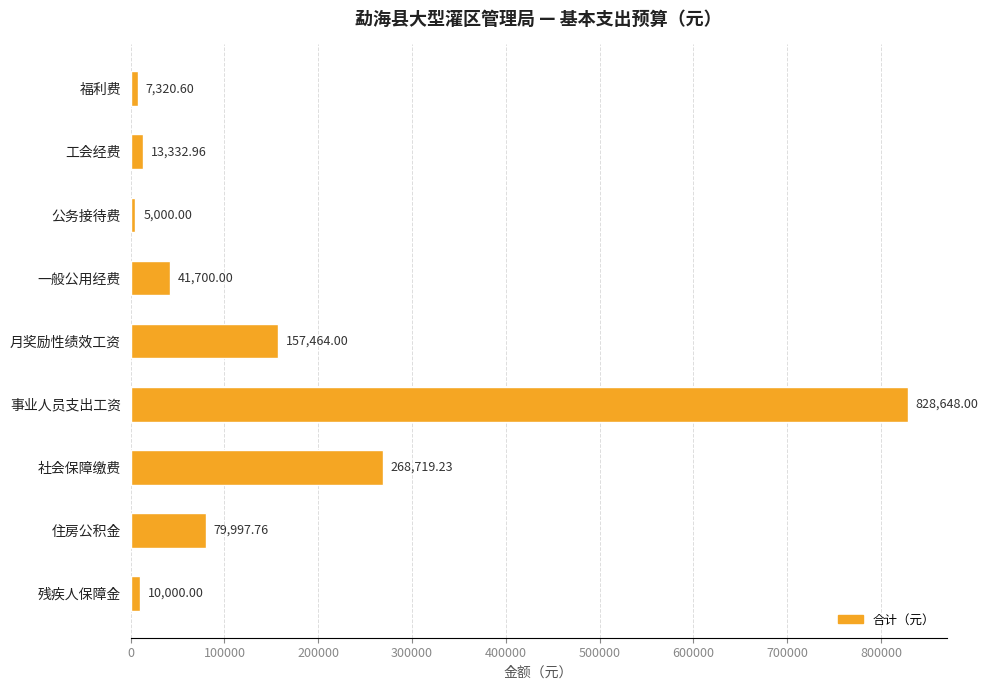

What is the label of the 3rd bar from the top?

公务接待费